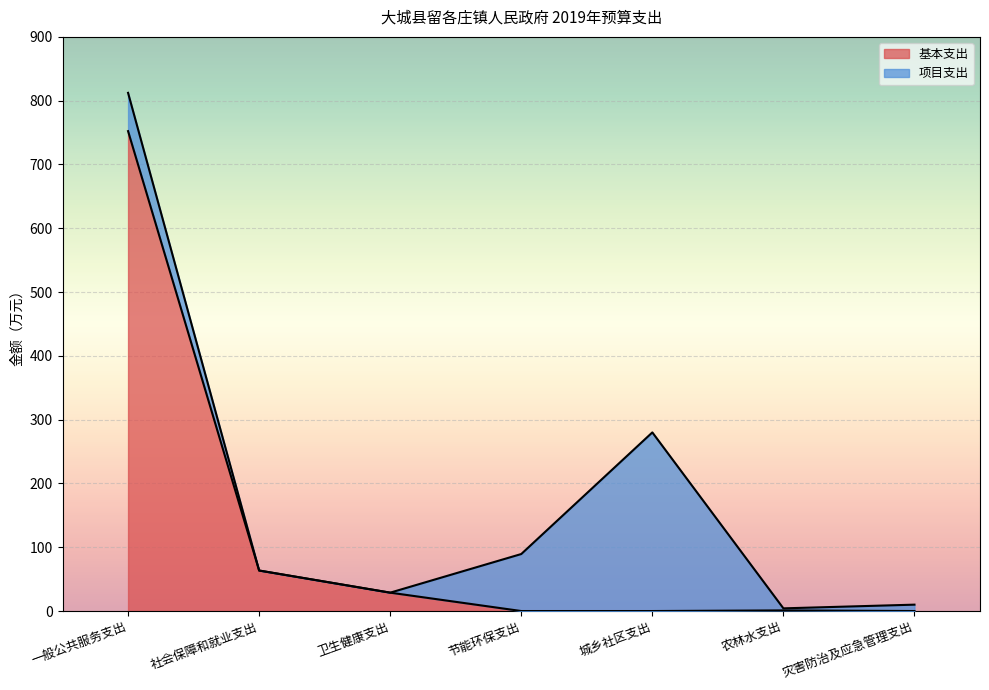

The value of 基本支出 at 城乡社区支出 is 432.7. True or false?

False